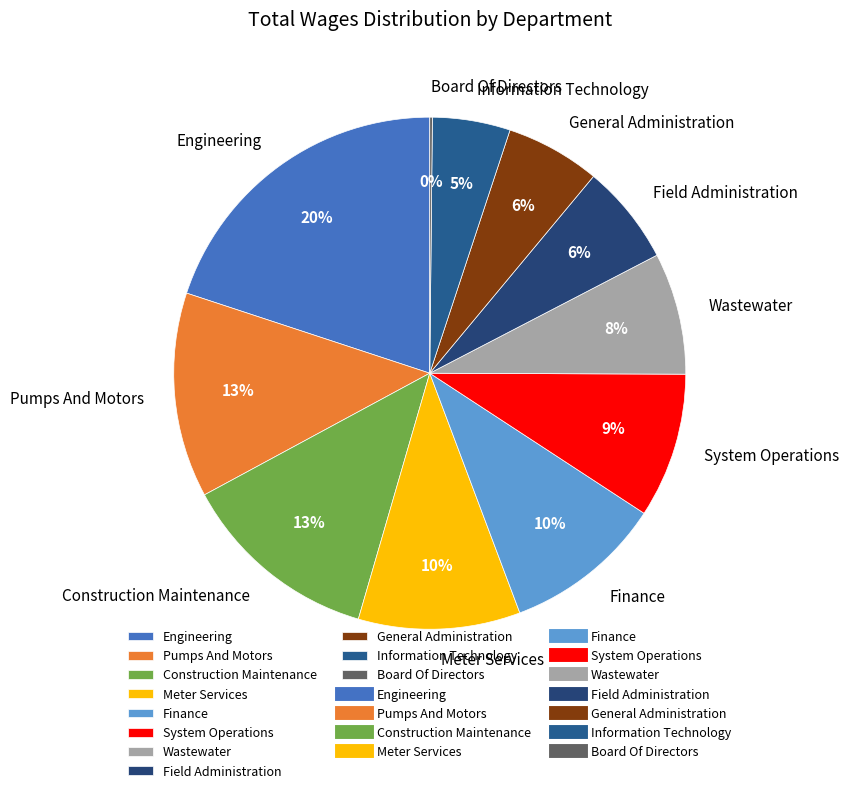

Does any single category account for the majority?

No